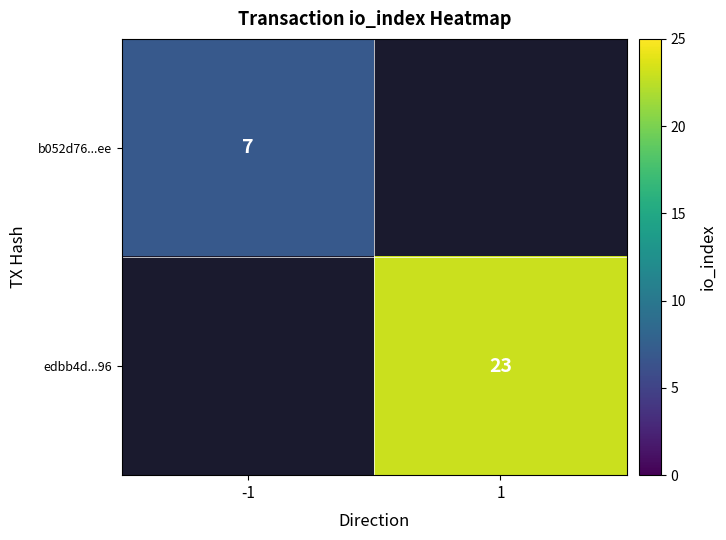

How many data points does each series have?

2